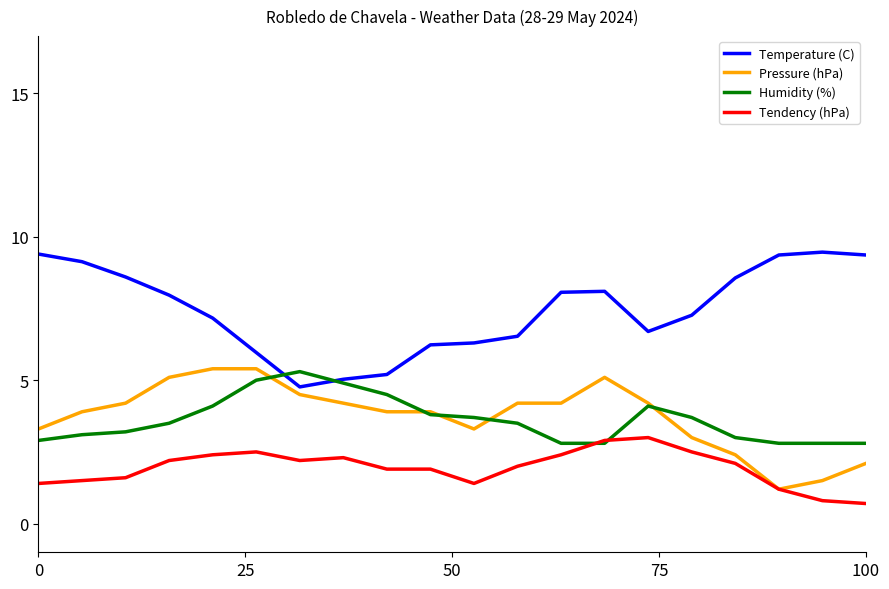

What is the maximum value shown in the chart?

9.5